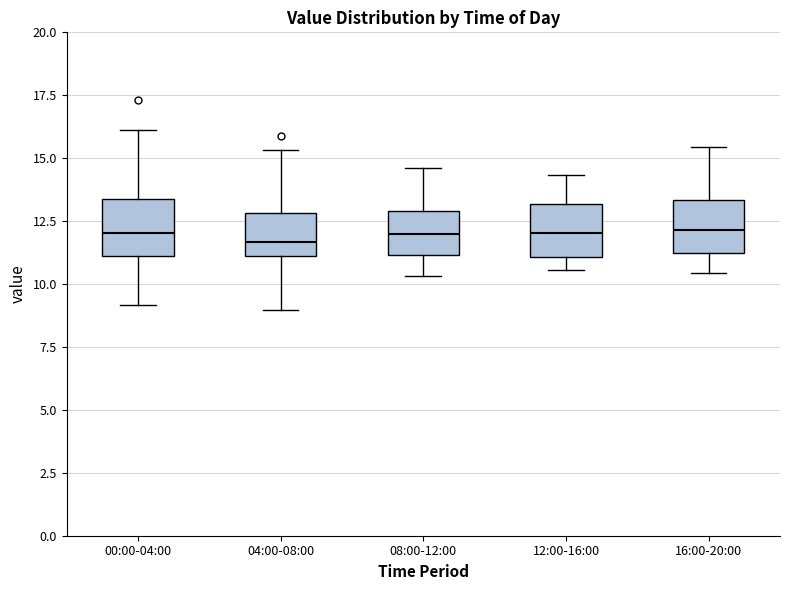

Reading left to right, transcribe this box plot: for each box, give where its median line is, the range the box spans, and where its two whiskers end, as read against the y-axis. The values are not printed on the chart, so give them approximately, as read against the axis.

00:00-04:00: median 12.0, box 11.0 to 13.5, whiskers 9.0 to 16.0
04:00-08:00: median 11.5, box 11.0 to 13.0, whiskers 9.0 to 15.5
08:00-12:00: median 12.0, box 11.0 to 13.0, whiskers 10.5 to 14.5
12:00-16:00: median 12.0, box 11.0 to 13.0, whiskers 10.5 to 14.5
16:00-20:00: median 12.0, box 11.0 to 13.5, whiskers 10.5 to 15.5